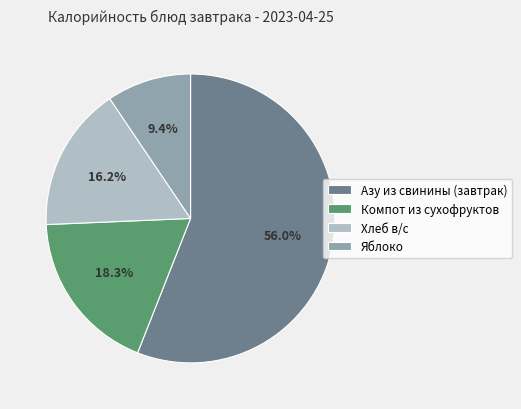

Is Азу из свинины (завтрак) the majority of the pie?

Yes